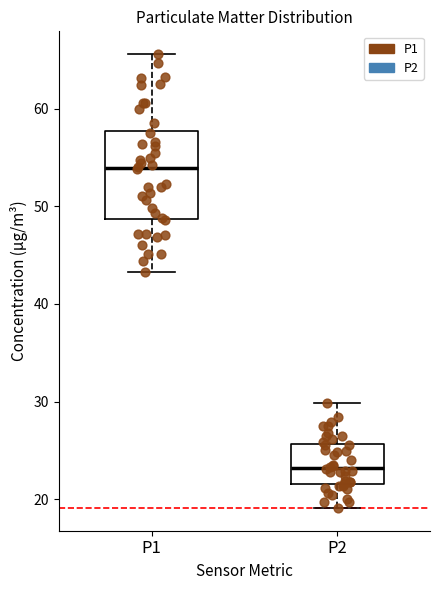

Where does the median line of the box for P2 sit on the y-axis? The values are not printed on the chart, so give them approximately, as read against the axis.

23